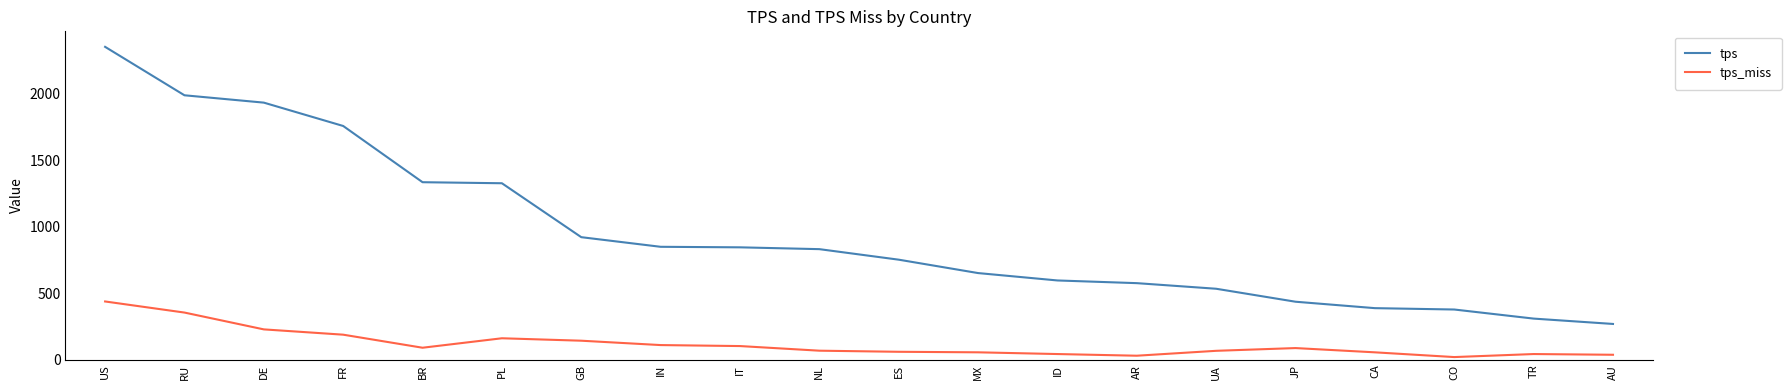

True or false: tps and tps_miss intersect in this chart.

False